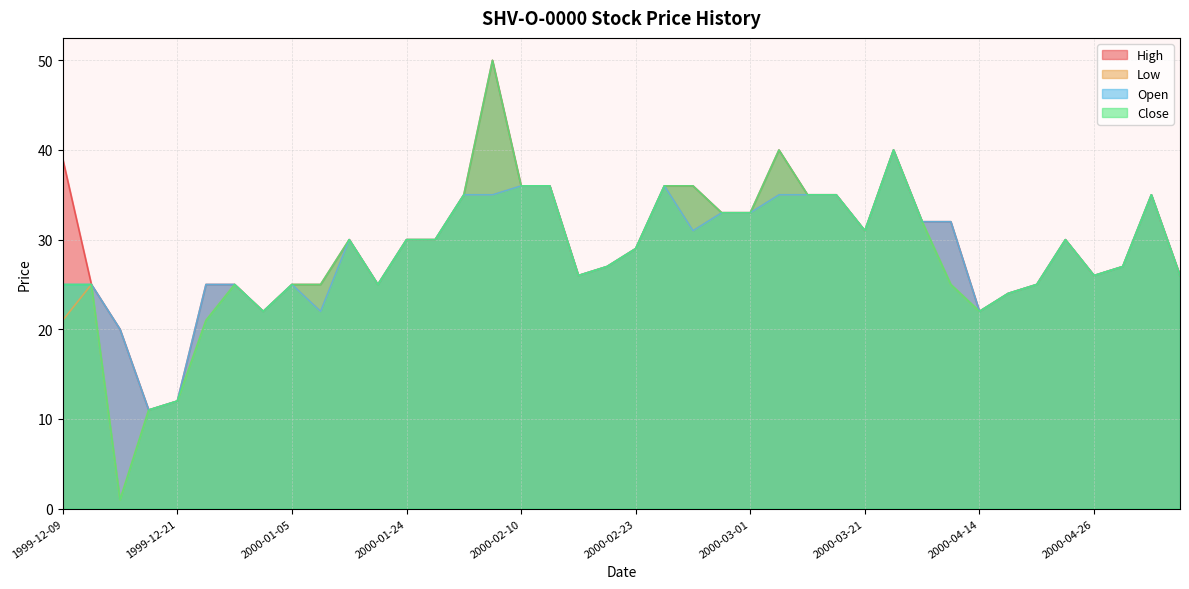

What is the label of the 6th point from the right?

2000-04-20